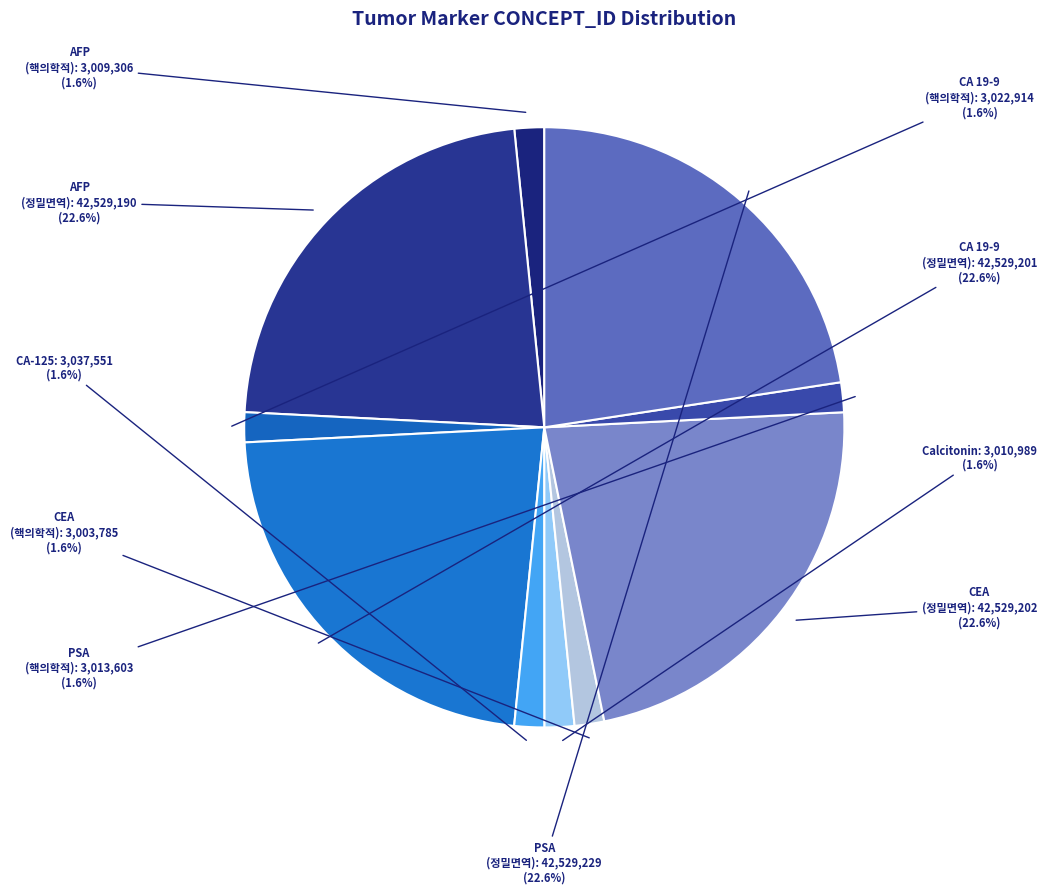

To the nearest percent, what is the difference between the largest and smallest slice percentages?

21%